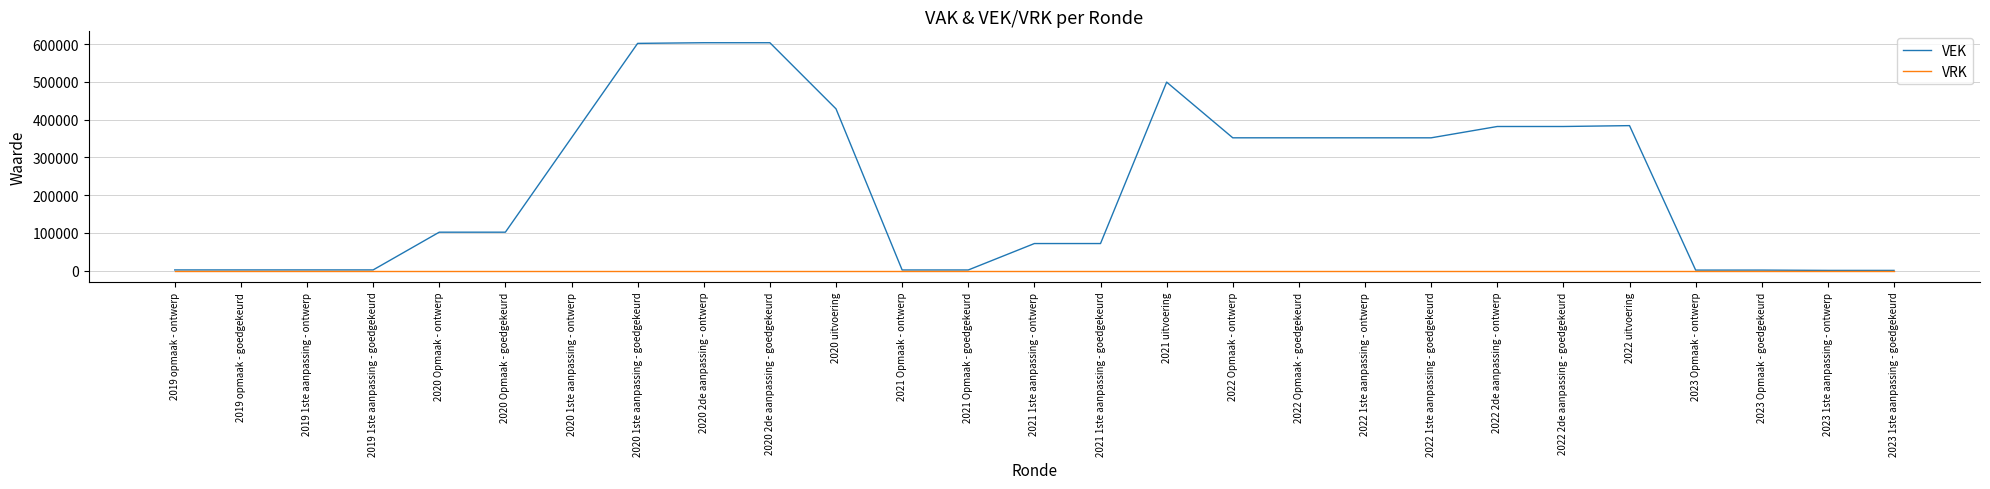

Which series has the largest total across all categories?

VEK